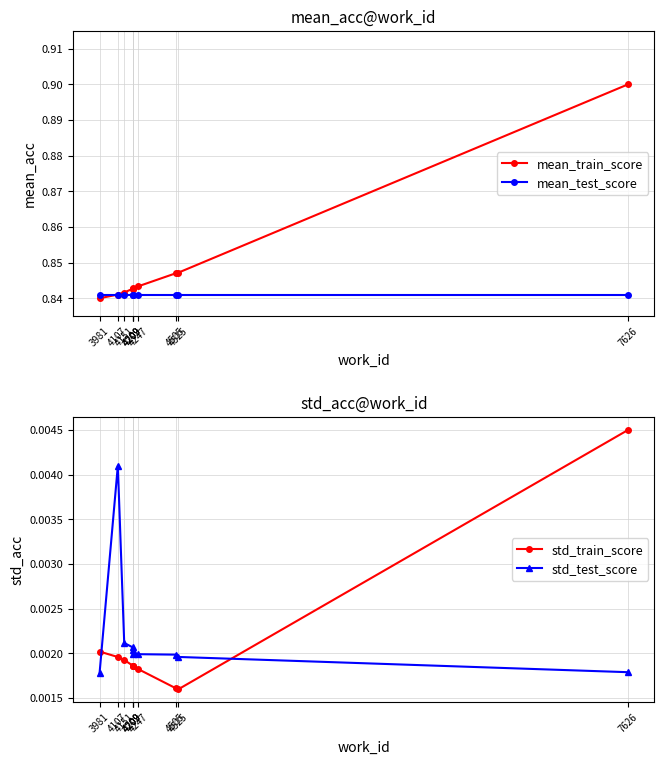

Reading left to right, list all the values displayed in this chart.

mean_train_score: 0.8	0.8	0.8	0.8	0.8	0.8	0.8	0.8	0.8	0.9
mean_test_score: 0.8	0.8	0.8	0.8	0.8	0.8	0.8	0.8	0.8	0.8
std_train_score: 0.0	0.0	0.0	0.0	0.0	0.0	0.0	0.0	0.0	0.0
std_test_score: 0.0	0.0	0.0	0.0	0.0	0.0	0.0	0.0	0.0	0.0